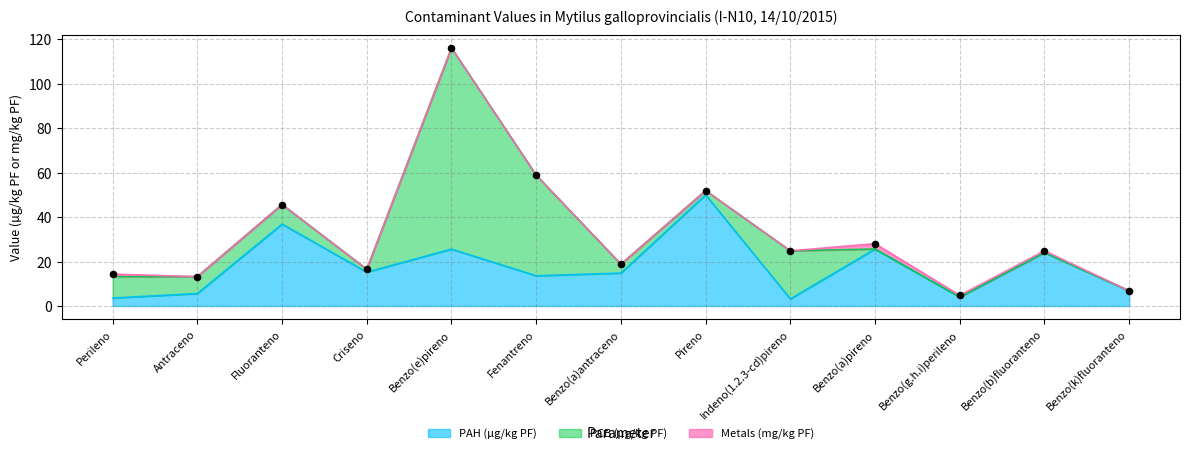

Which series reaches the minimum Y coordinate?

PCB (µg/kg PF)